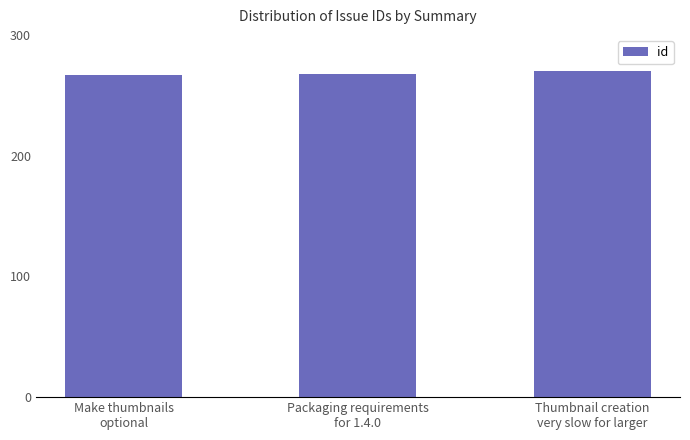

What is the value of the 1st bar from the left?

267